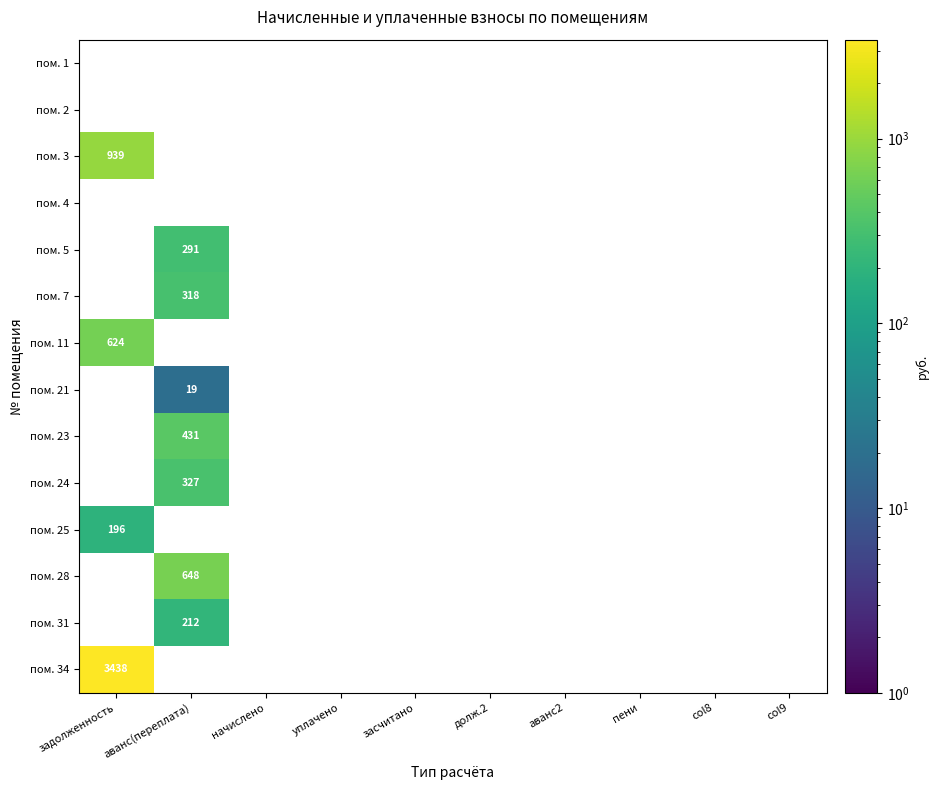

The value of пом. 24 at аванс(переплата) is 327. True or false?

True